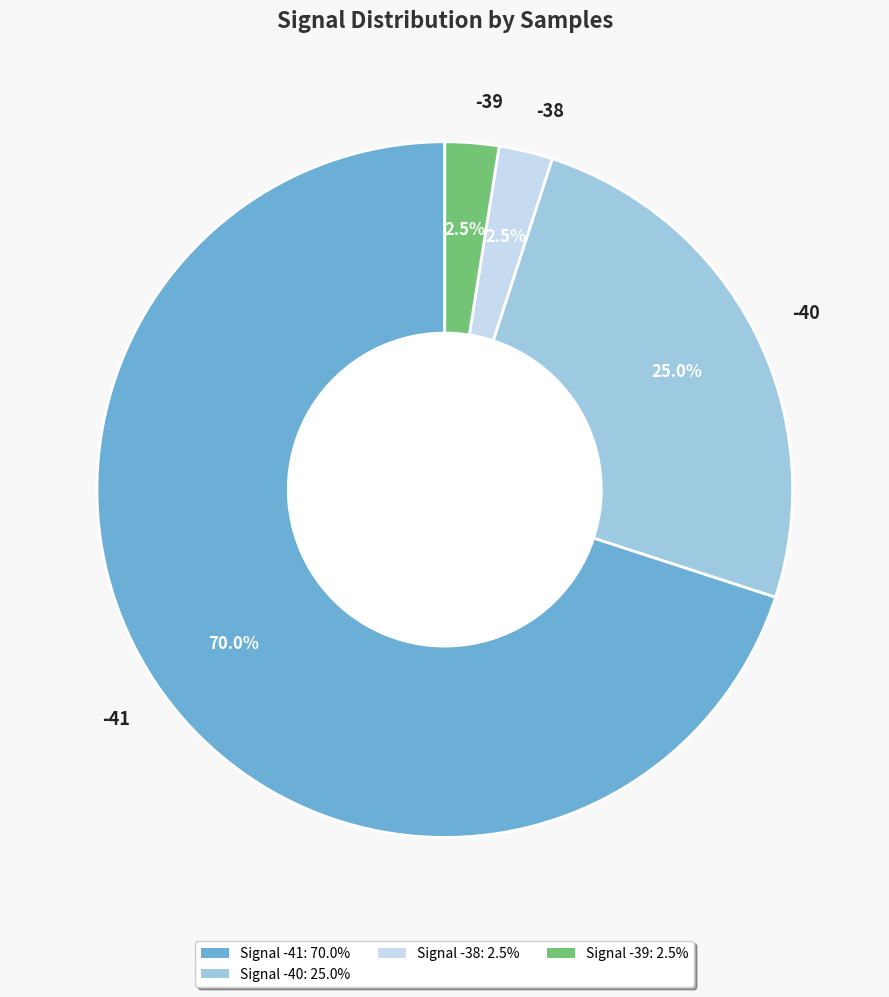

Combined, what portion of the pie is -40 and -39?

27.5%